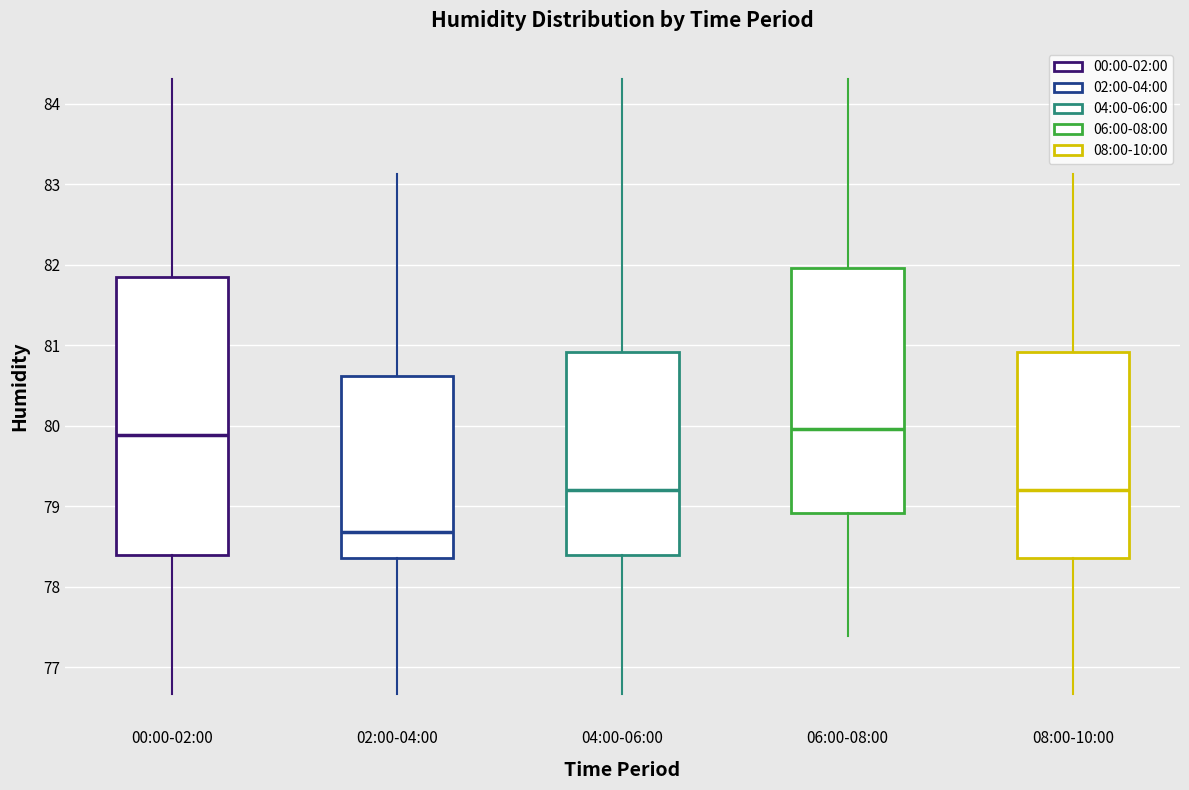

Which box is the tallest, from its lower edge to its upper edge?

00:00-02:00